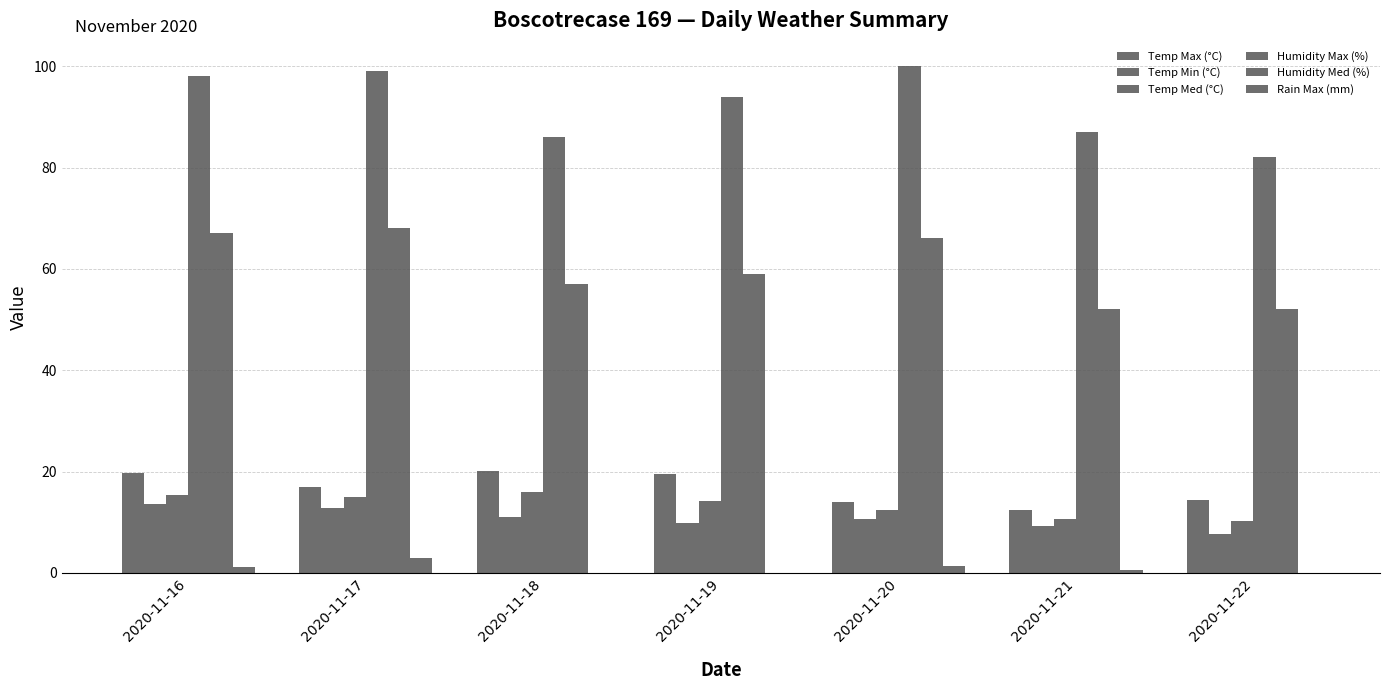

How many categories are shown in the chart?

7